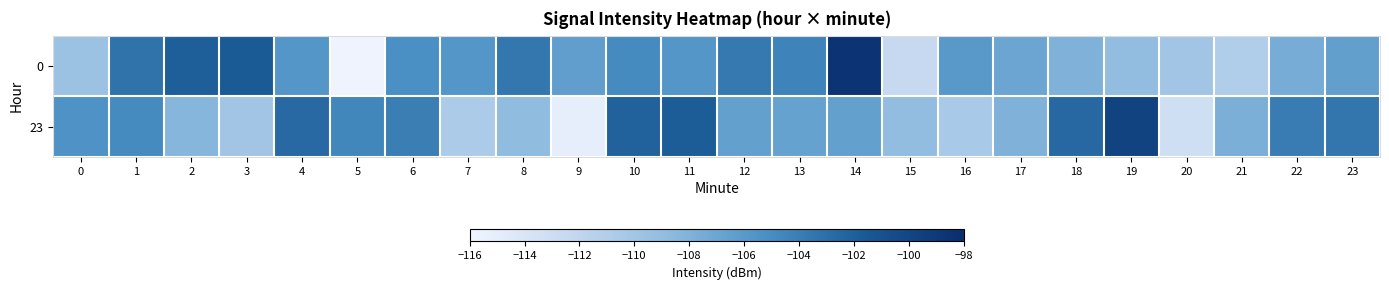

What is the difference between the highest and lowest values at 3?

8.3